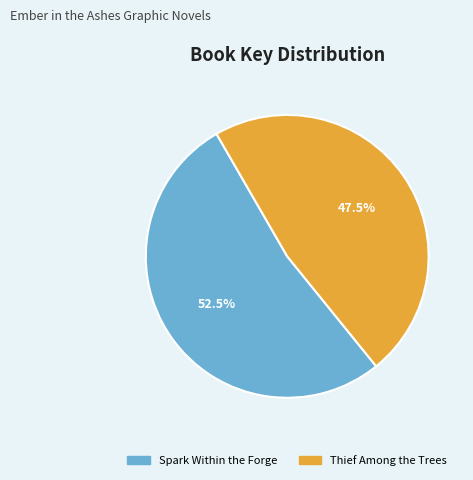

To the nearest percent, what is the average slice percentage?

50%